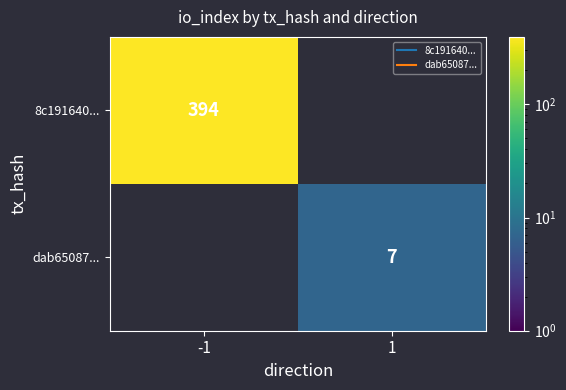

True or false: 8c191640... has a value of 555 at -1.

False